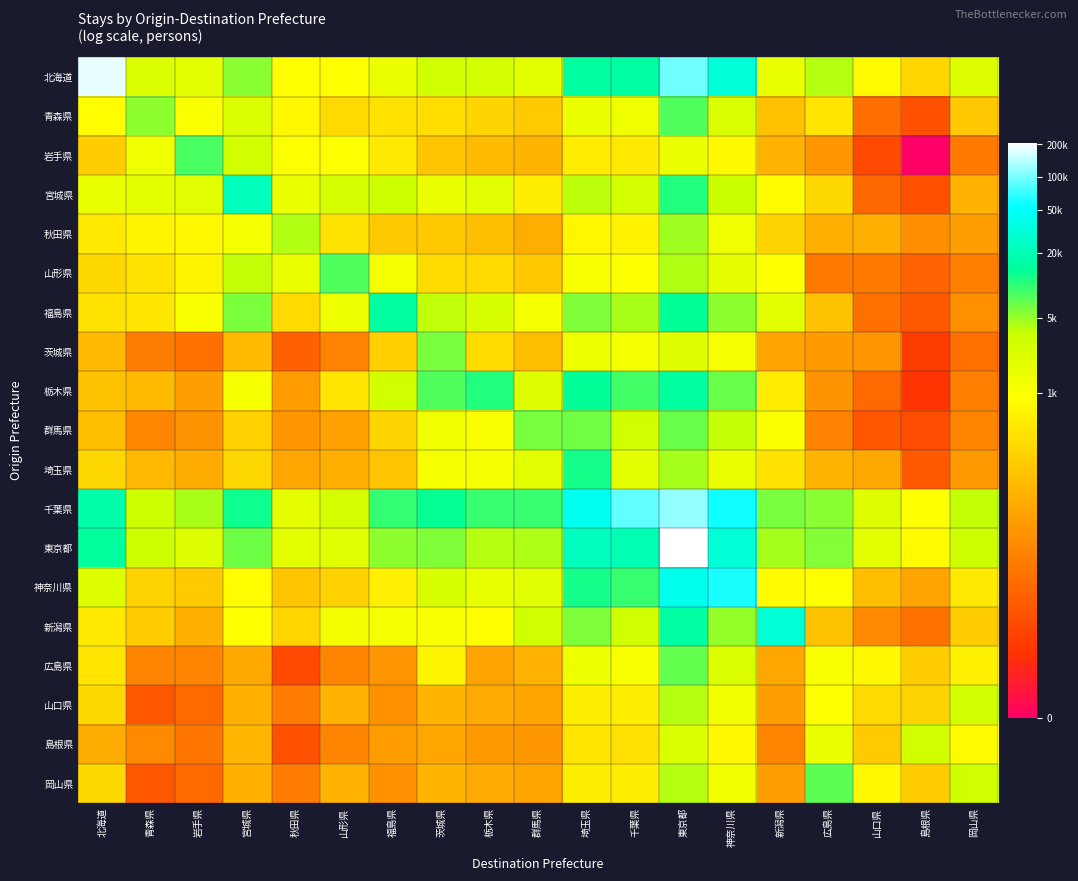

What is the total value across all series at 青森県?

105.9